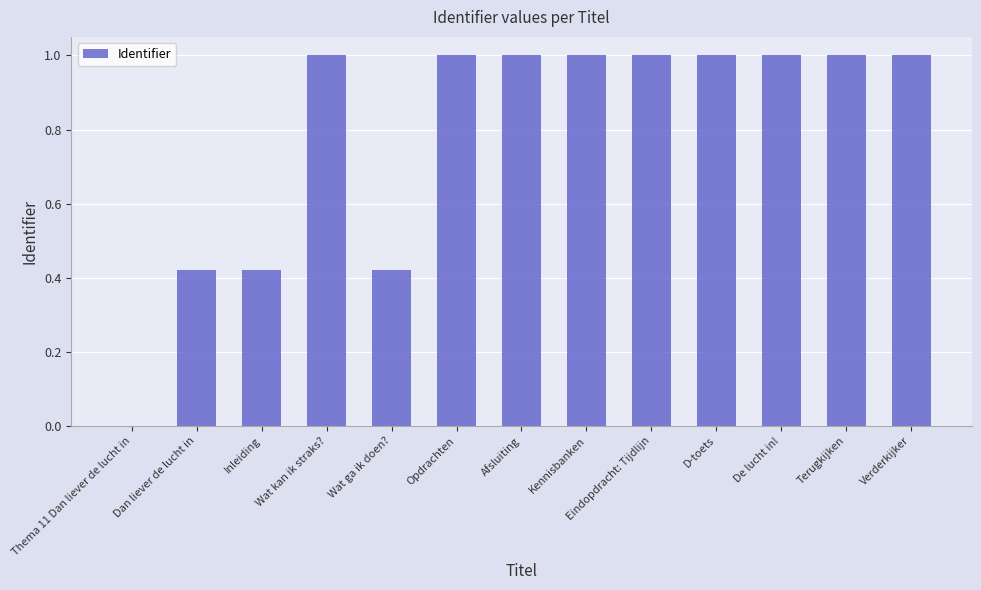

How many values are above zero?

12